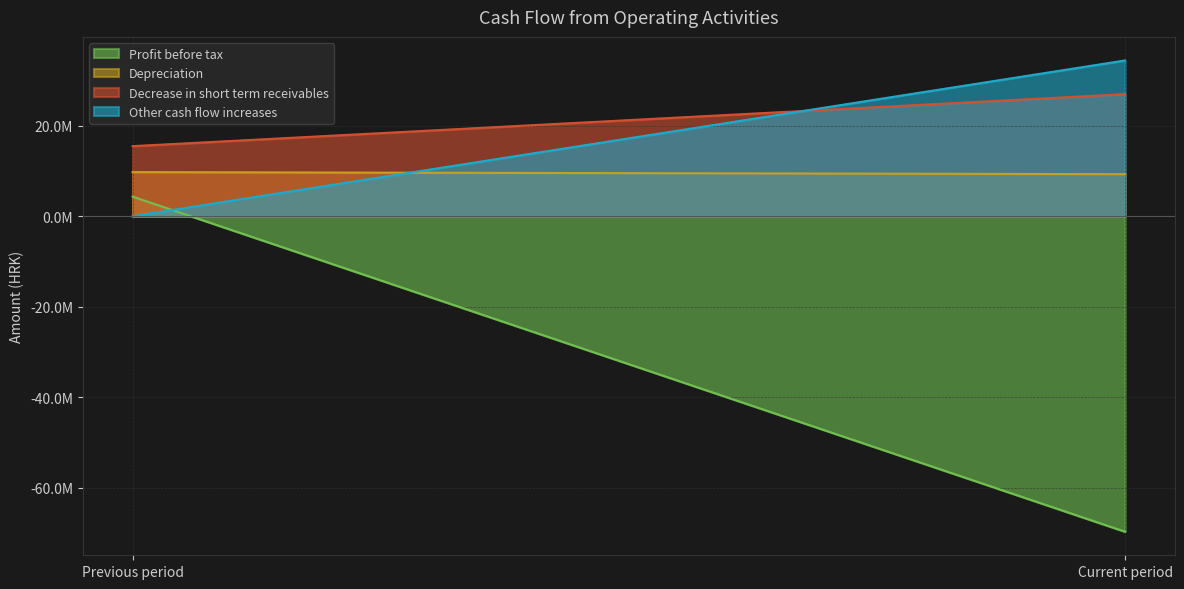

At which label is Decrease in short term receivables closest to 21253846?

Previous period